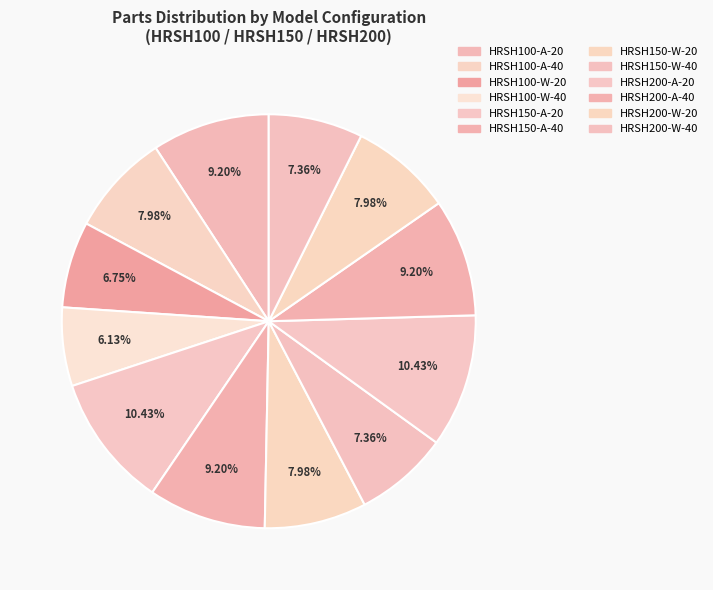

How many slices are in this pie chart?

12